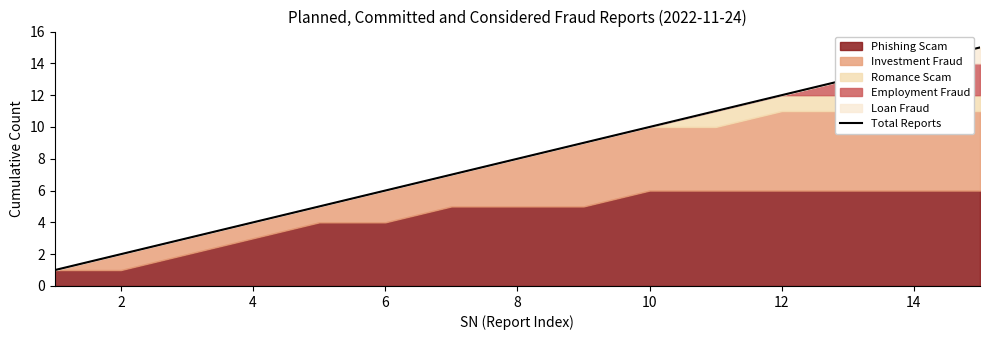

The Total Reports series shows 12 at 12. True or false?

True